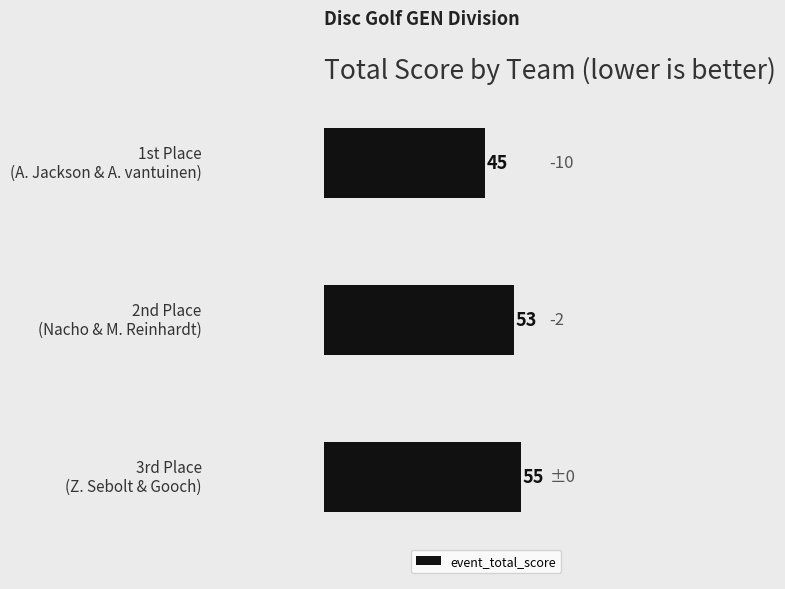

What is the smallest value displayed?

45